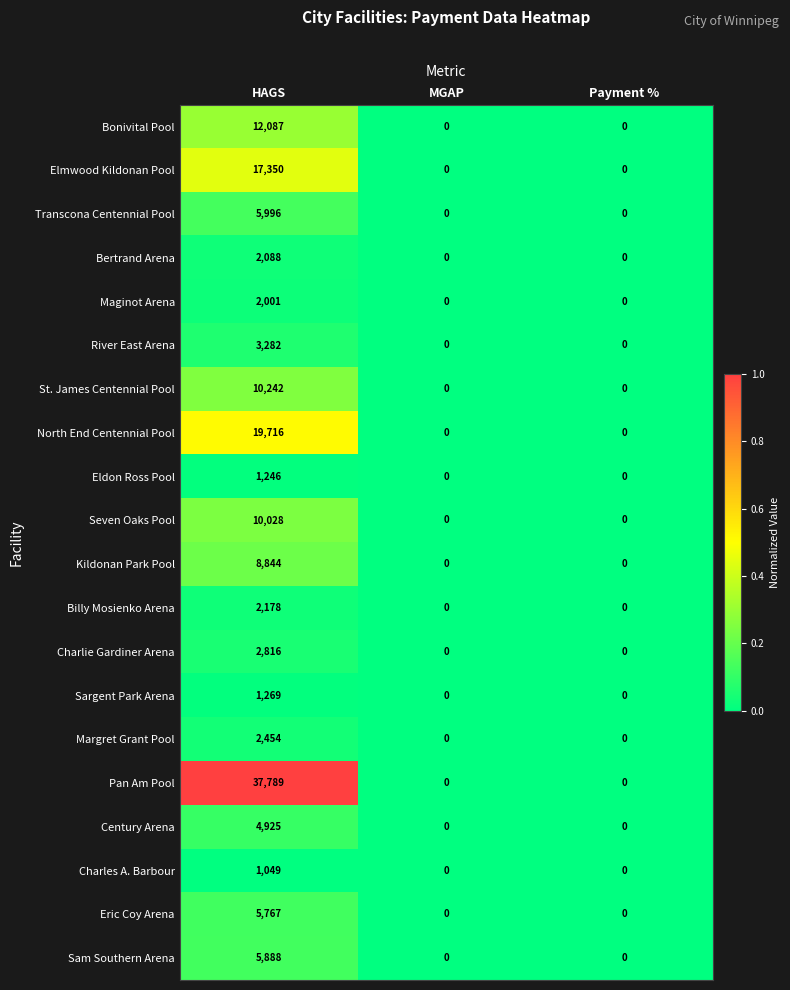

Which series has the widest spread of values?

Pan Am Pool